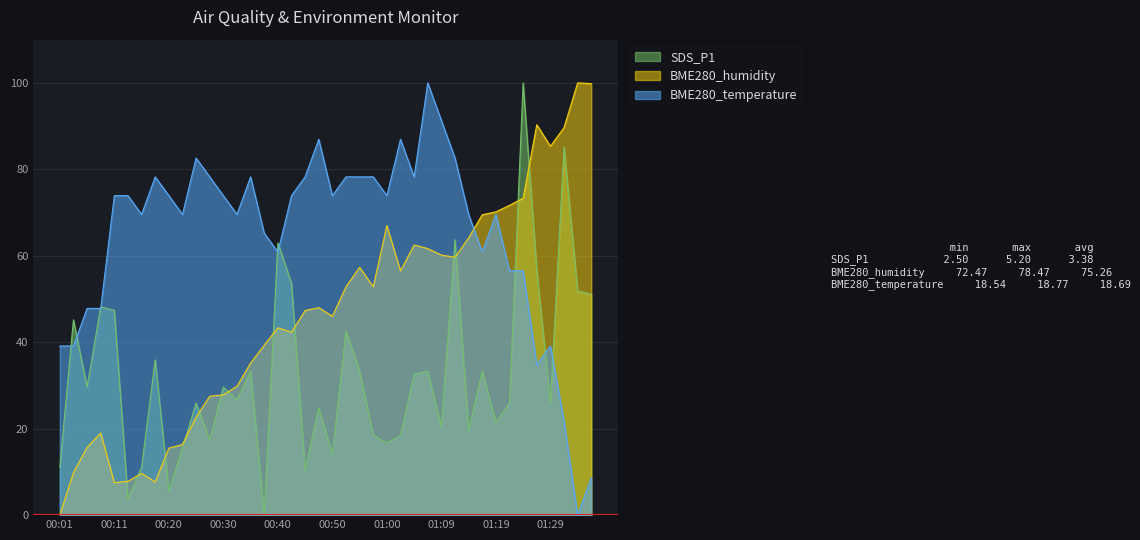

What is the spread (max minus min) of values at 01:02?

68.4